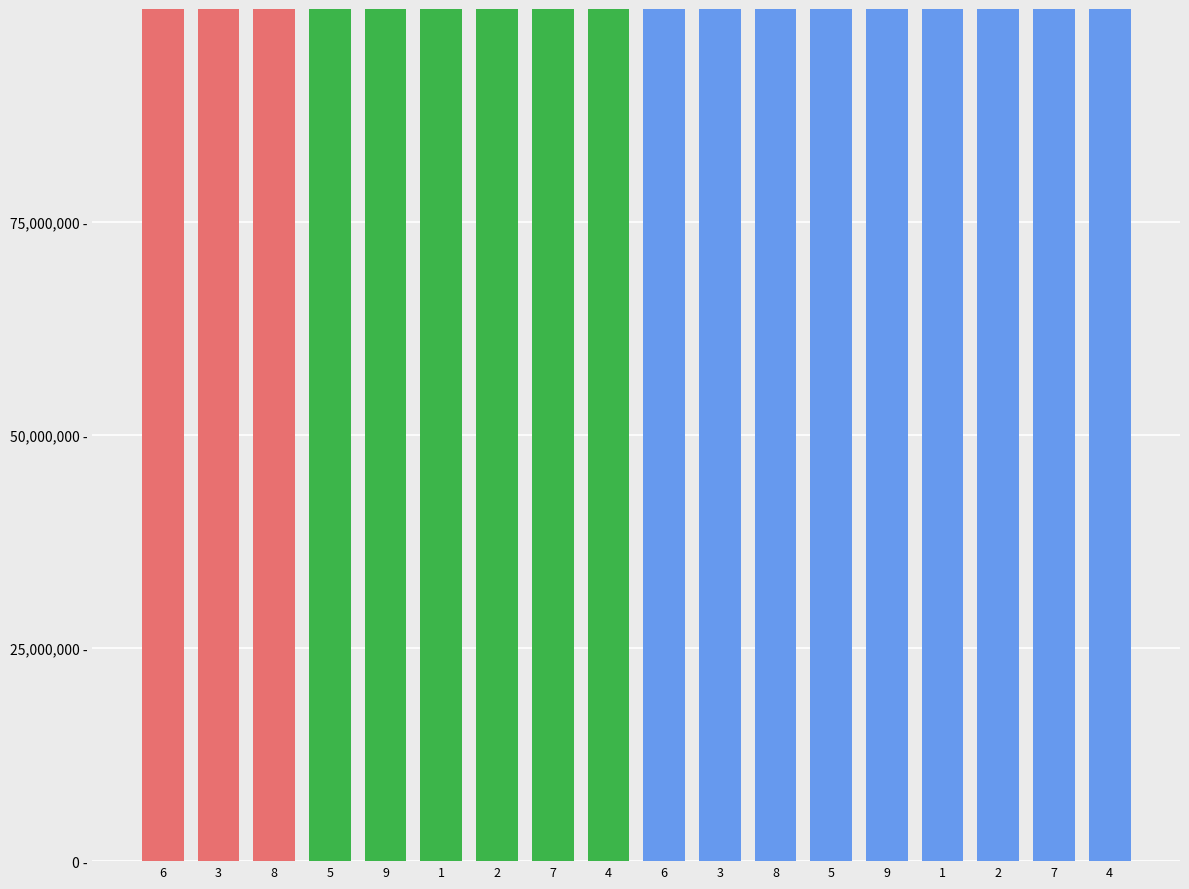

Where is Group Red nearest to the value 130000000?

3